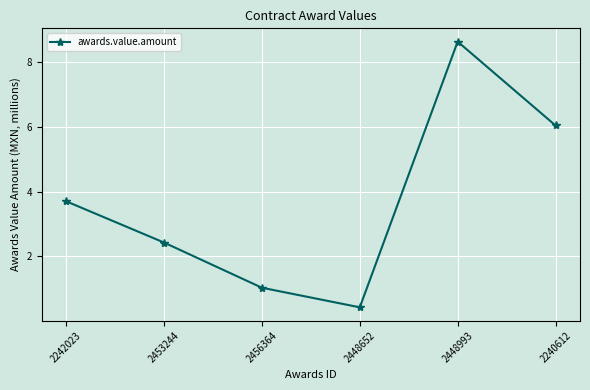

Reading left to right, extract all data points from this chart.

2242023=3.7	2453244=2.4	2456364=1.0	2448652=0.4	2448993=8.6	2240612=6.0